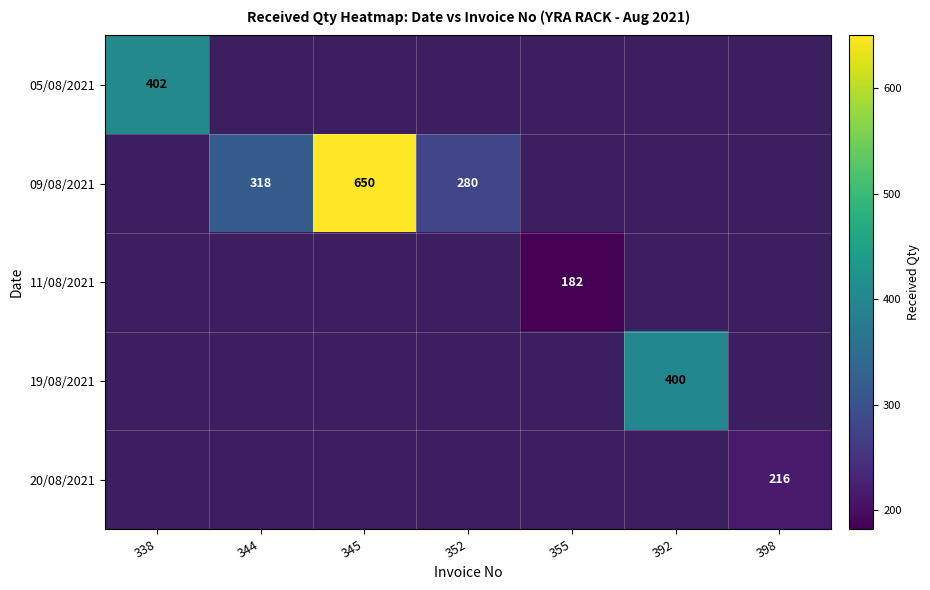

Is it true that 09/08/2021 equals 280 at 352?

True